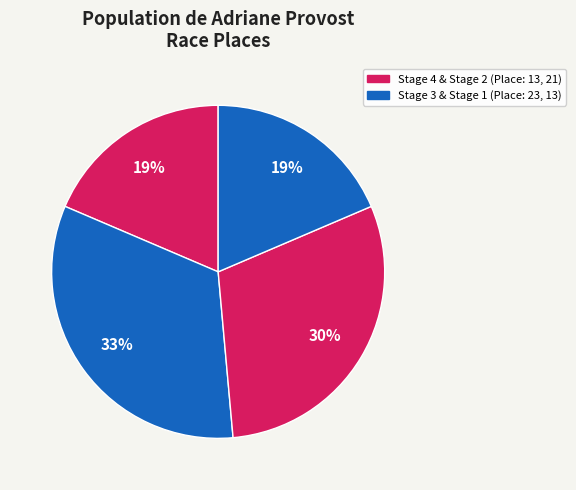

How many slices are in this pie chart?

4